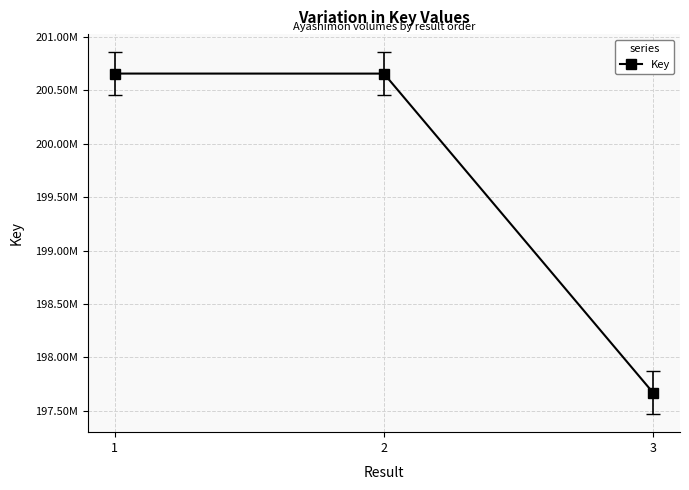

What is the difference between the values at 2 and 3?

2988056